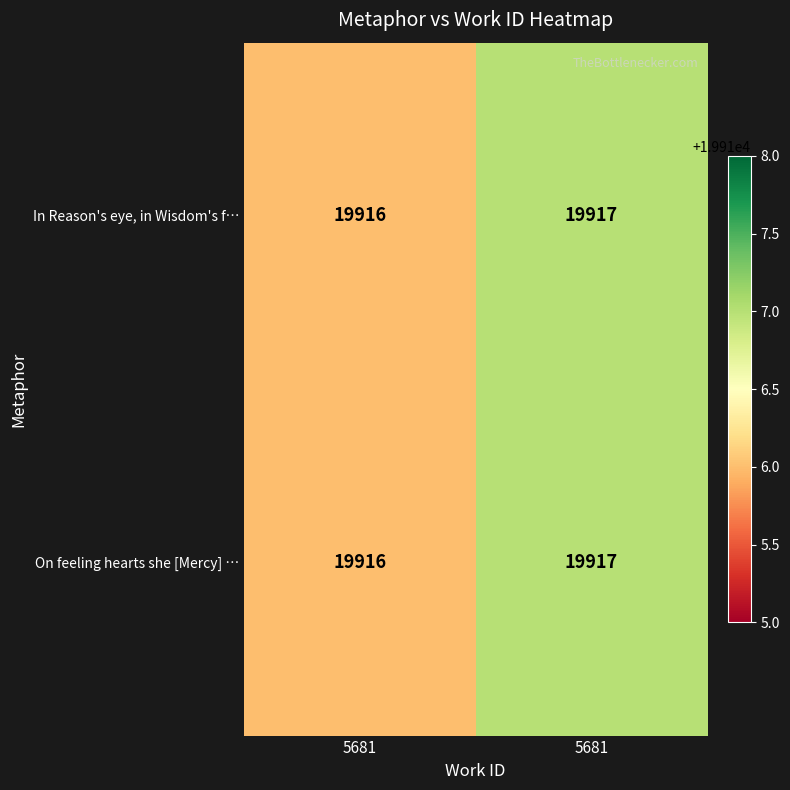

What is the total value across all series at 5681?

39832